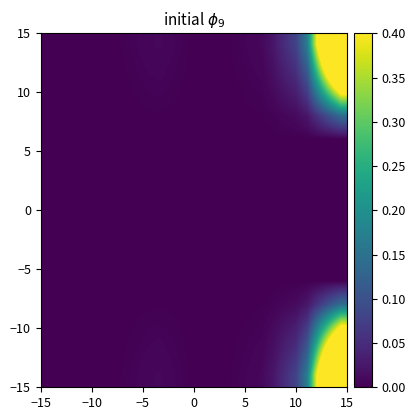

How many series are shown in this chart?

15